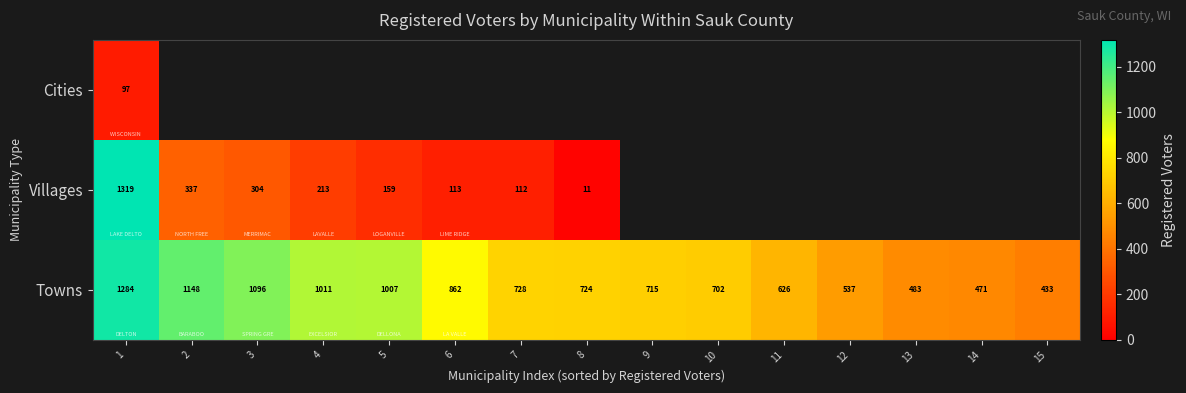

What is the total value across all series at 1?

2700